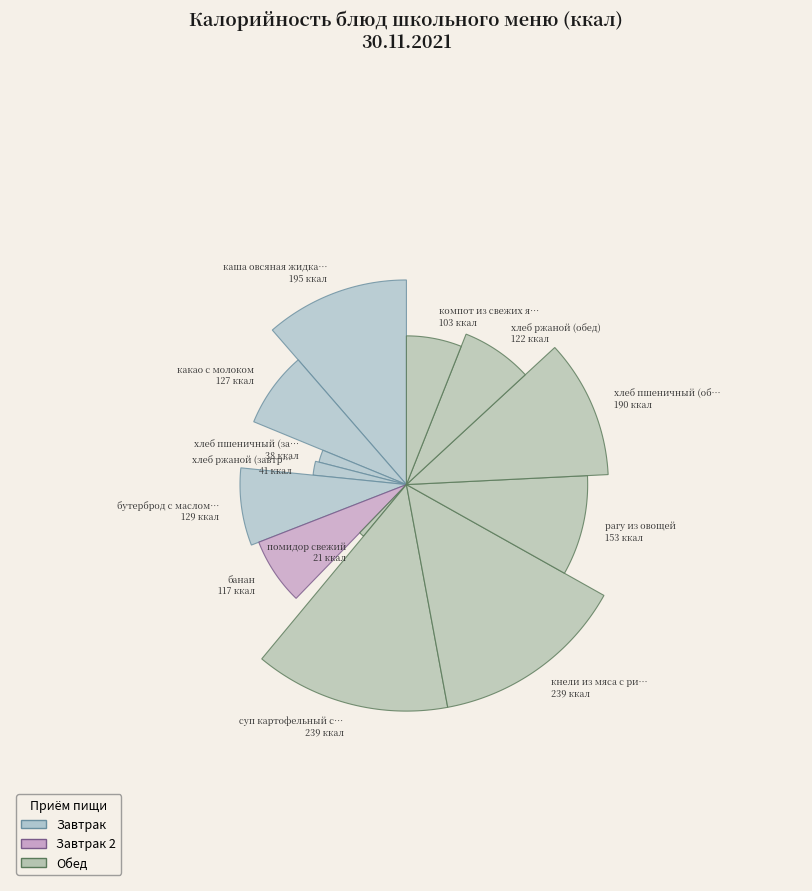

To the nearest percent, what is the average slice percentage?

8%